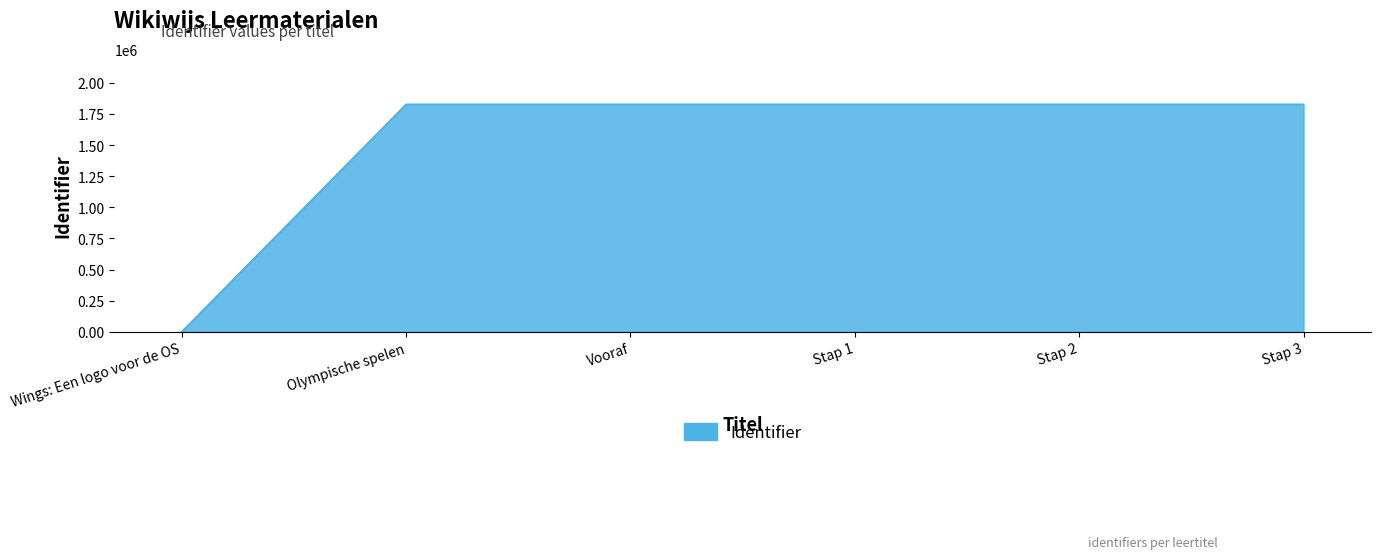

Count the number of categories in the chart.

6